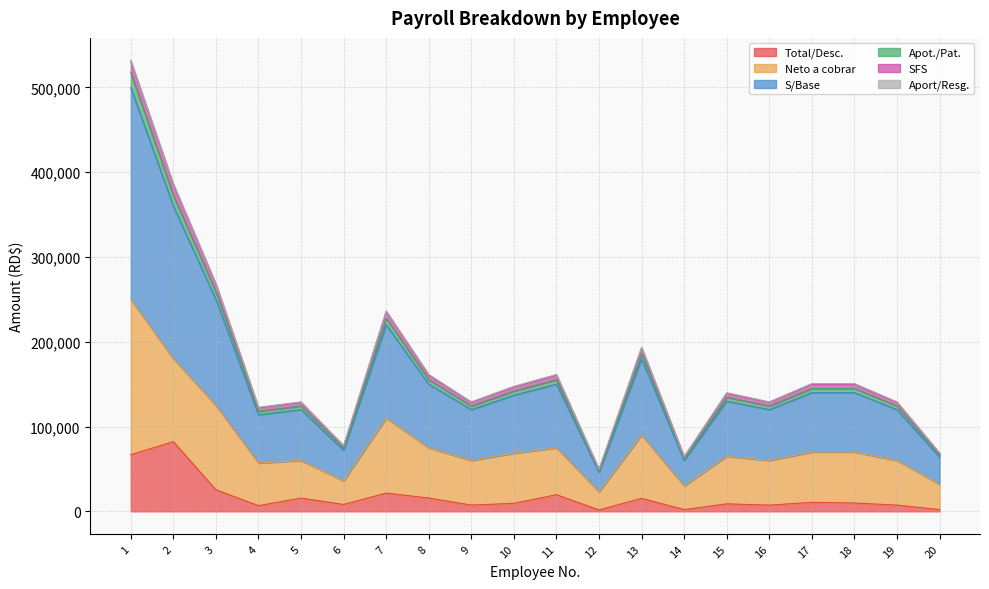

What is the value of the Apot./Pat. point at the 19th from the left?

124260.0